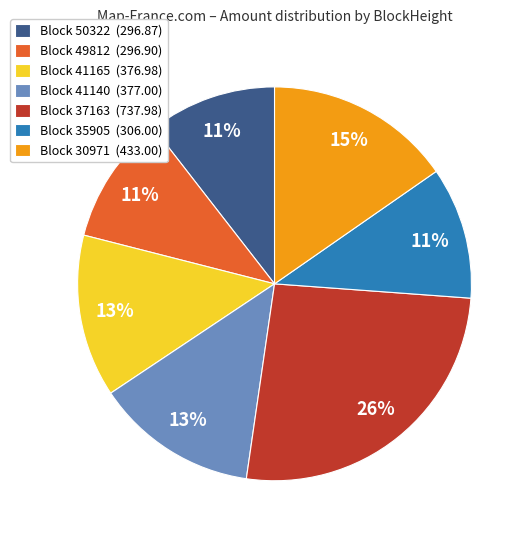

Does Block 41165 (376.98) represent more than half of the total?

No